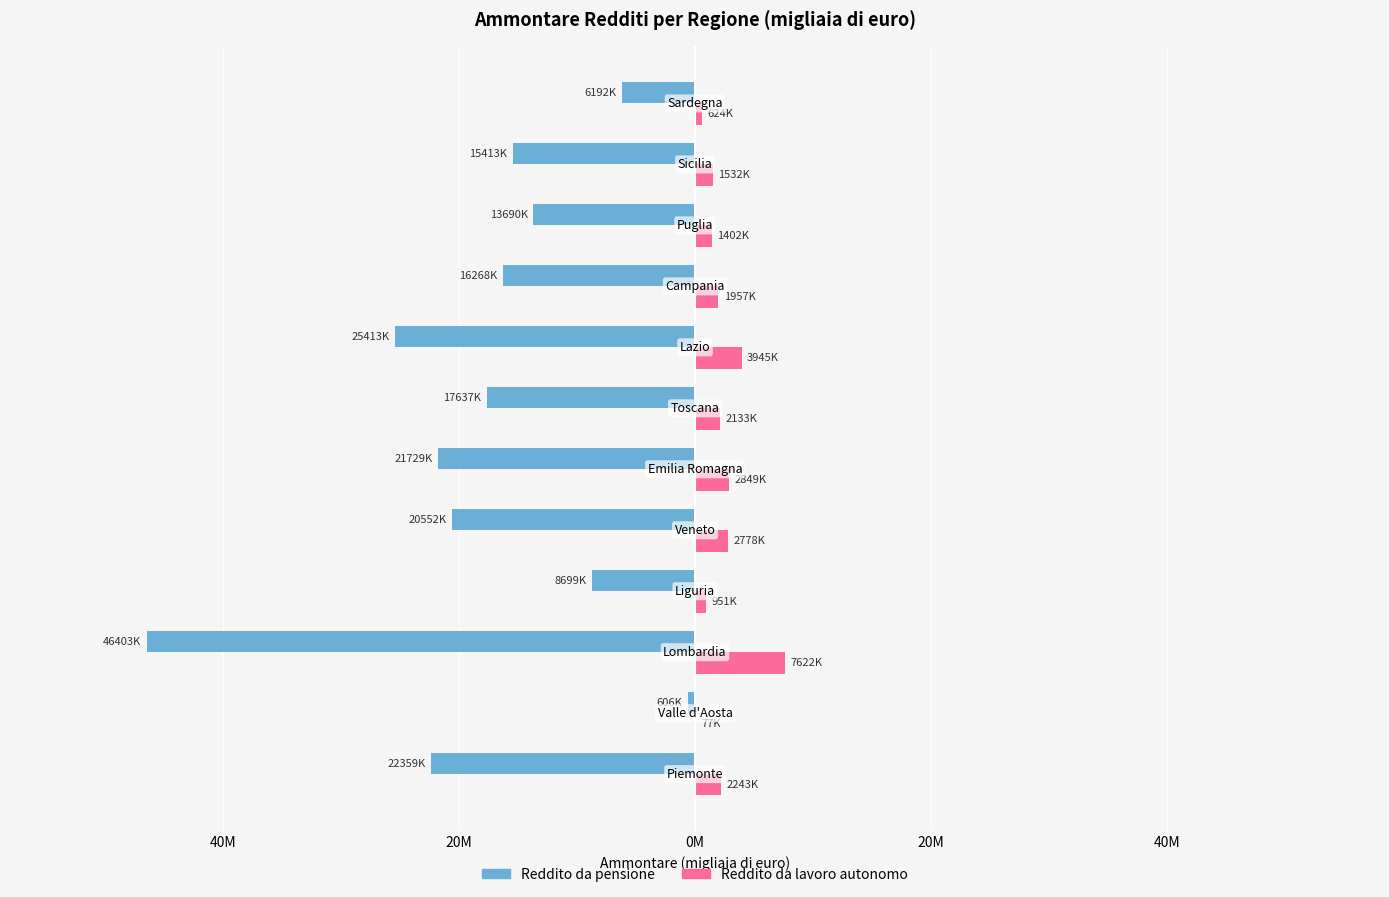

What are all the series names shown in the legend?

Reddito da pensione, Reddito da lavoro autonomo